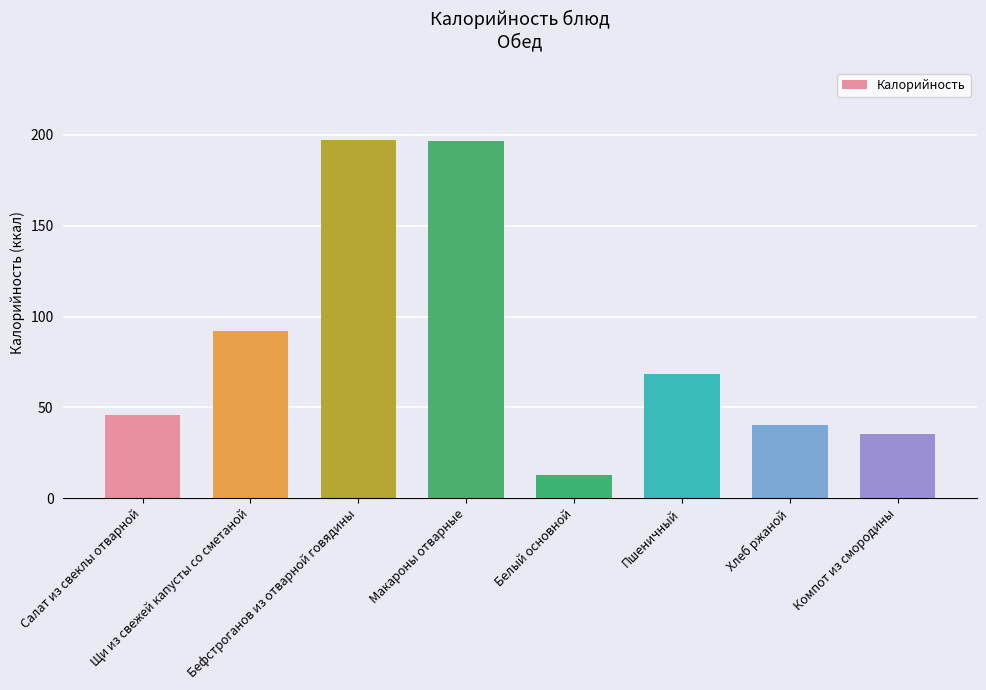

Is it true that the value at Щи из свежей капусты со сметаной is 34.7?

False